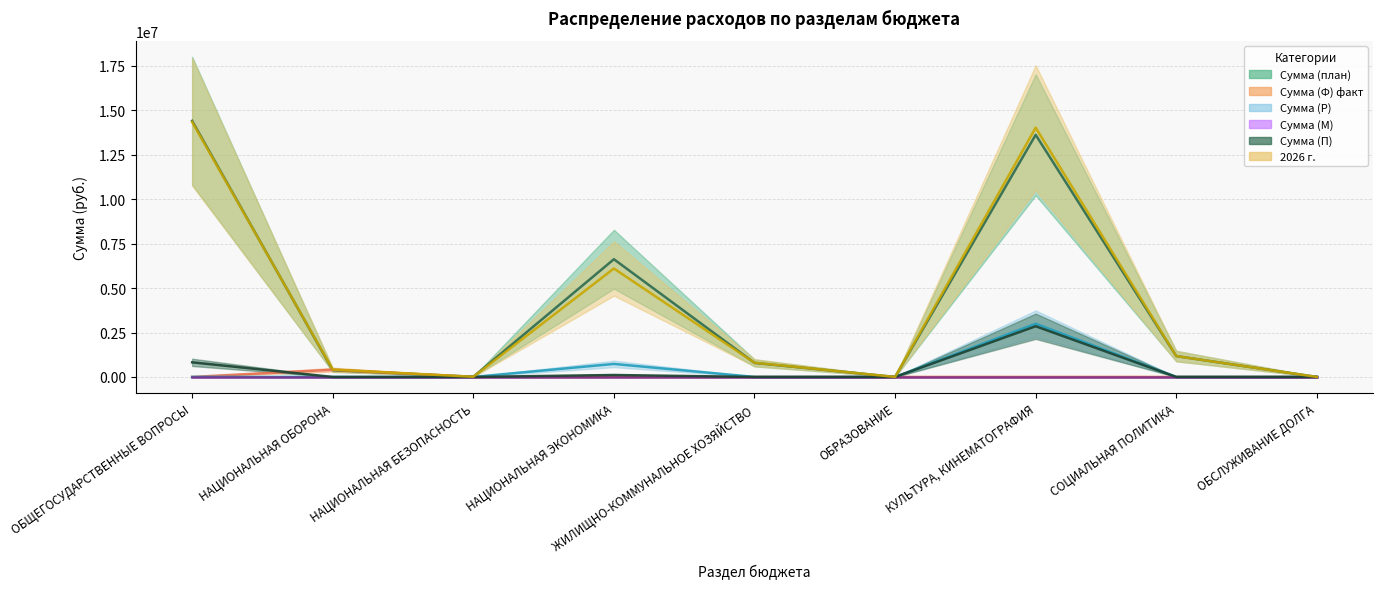

What is the difference between the second highest and minimum values in the 2026 г. series?

14025338.4